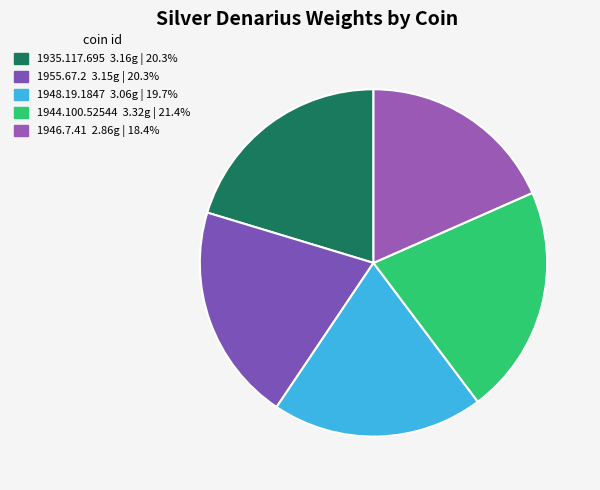

To the nearest percent, what is the combined percentage of 1955.67.2 and 1948.19.1847?

40%